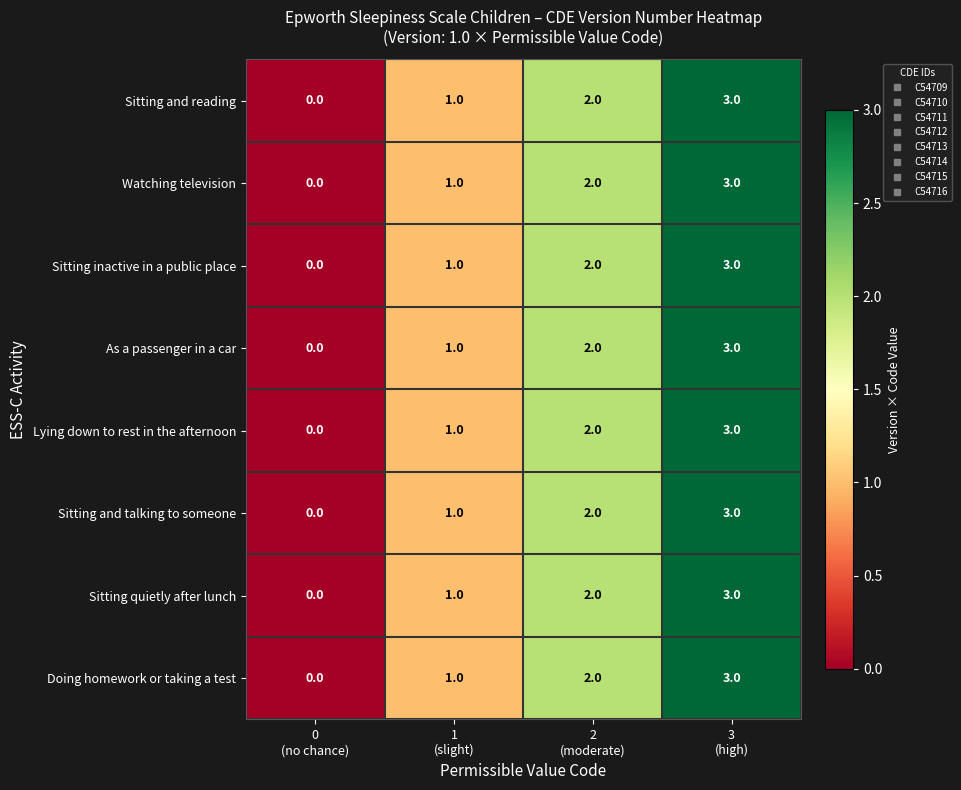

What is the difference between the maximum and minimum values in the Sitting quietly after lunch series?

3